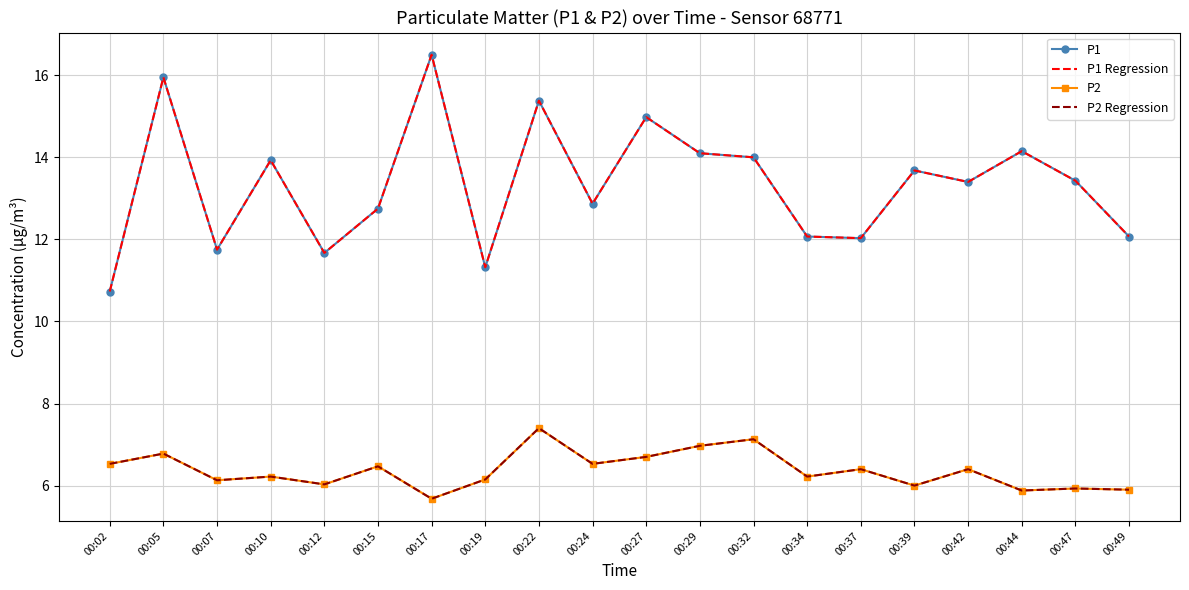

Is the value of P1 Regression at 00:10 greater than the value of P2 at 00:37?

Yes